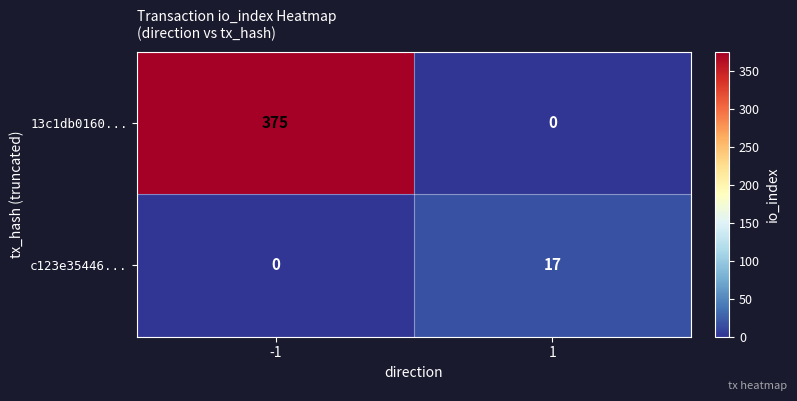

Reading left to right, transcribe all the data shown in this chart.

13c1db0160...: -1=375	1=0
c123e35446...: -1=0	1=17